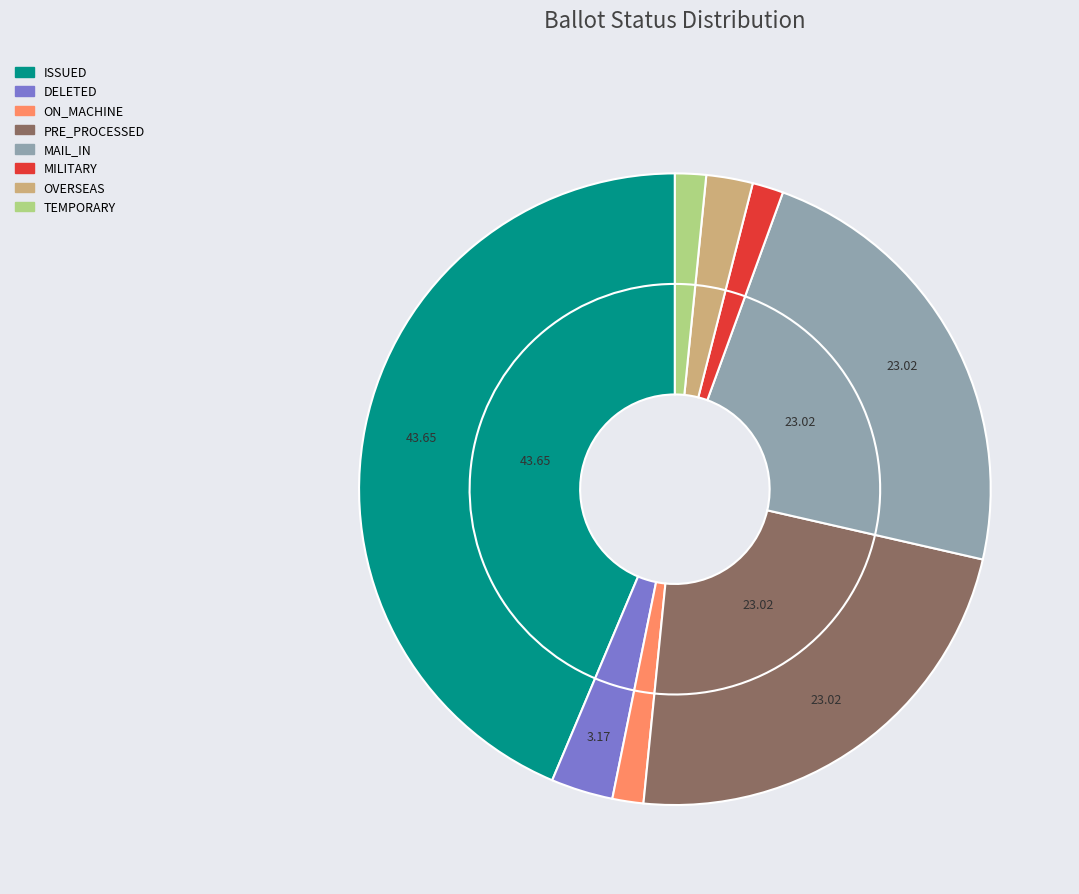

Is there a majority slice in this chart?

No